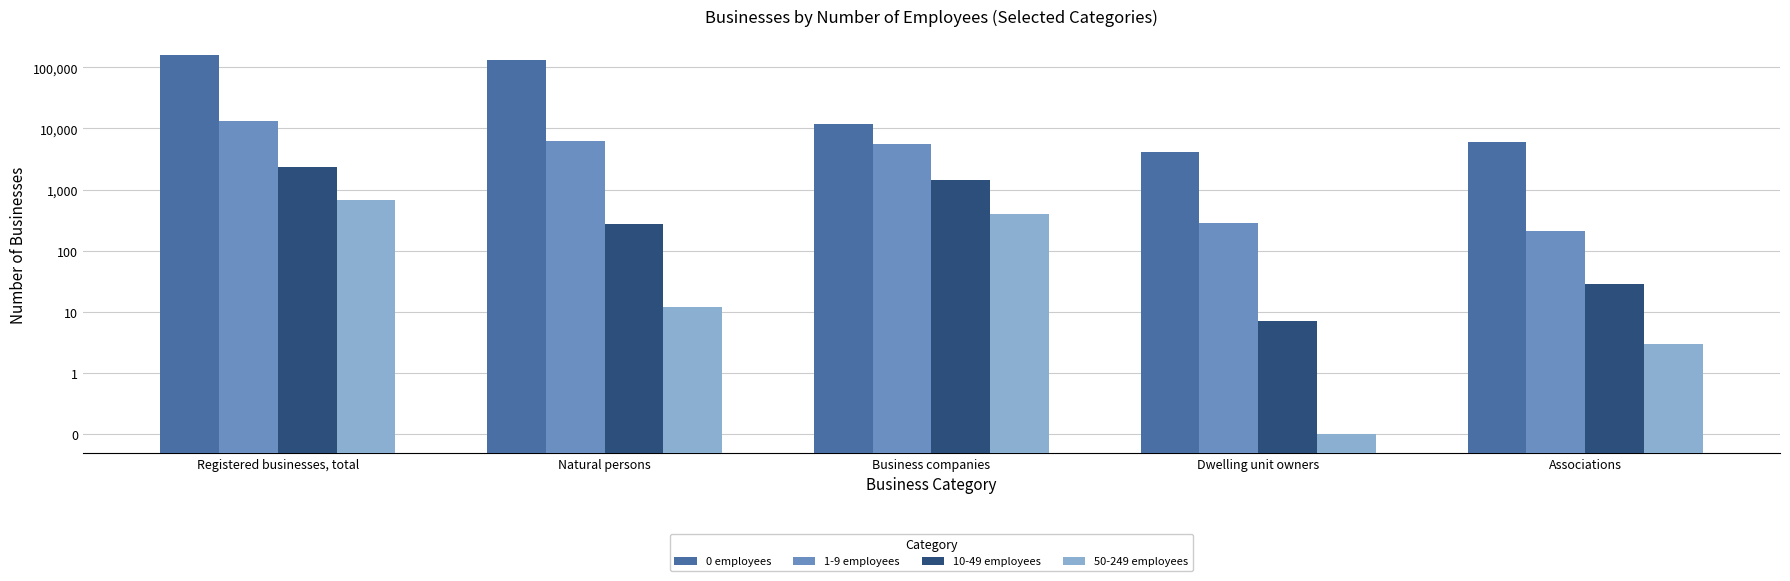

What is the total value across all series at Associations?

6293.0